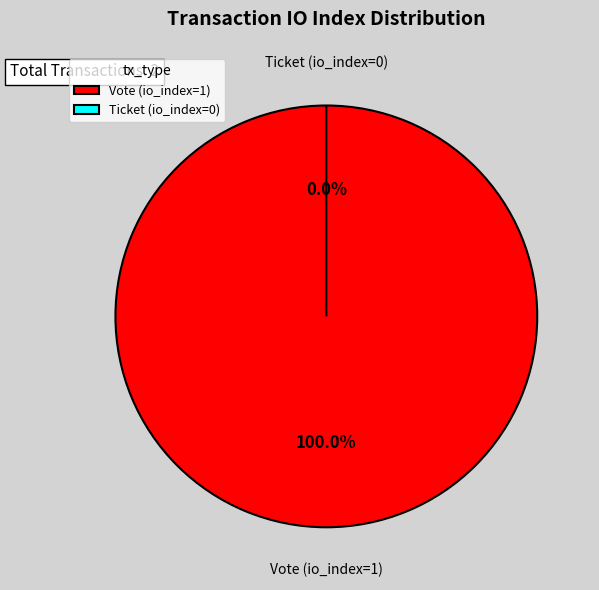

What percentage do Vote (io_index=1) and Ticket (io_index=0) together represent?

100.0%